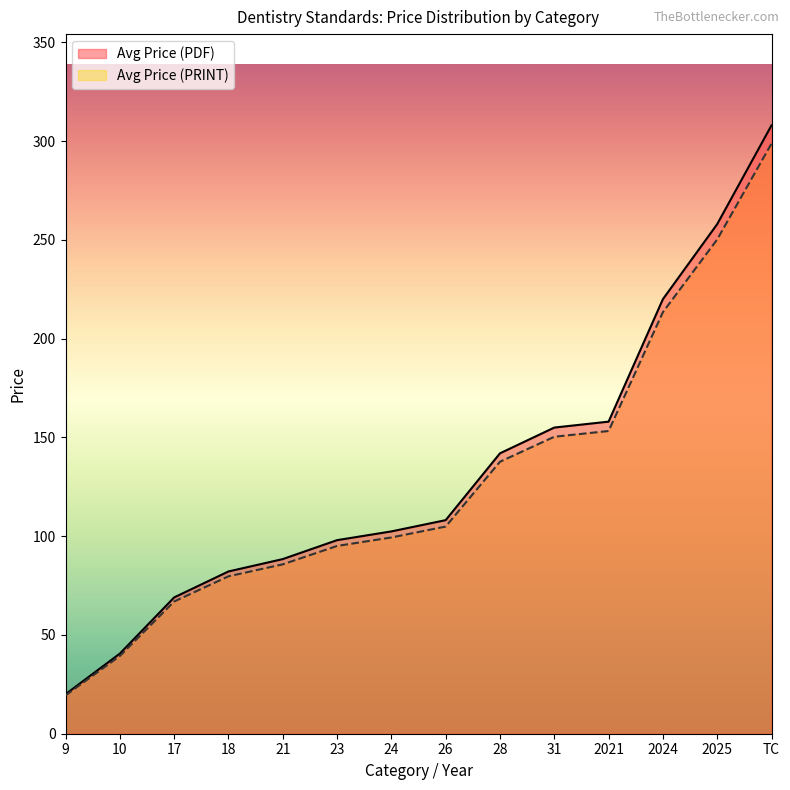

How many lines are shown in the chart?

2